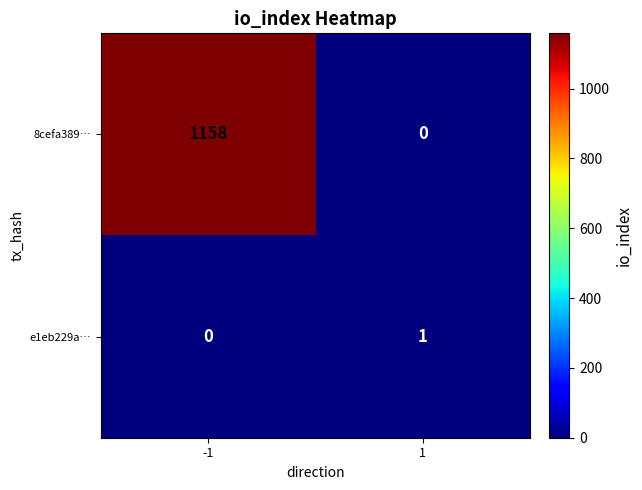

The value of 8cefa389… at 1 is 0. True or false?

True